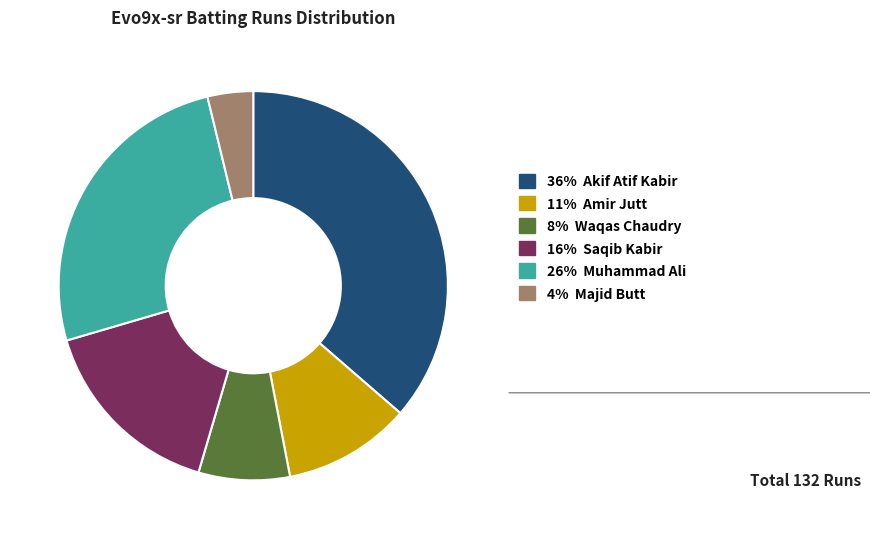

Combined, do 16% Saqib Kabir and 8% Waqas Chaudry account for over 50%?

No